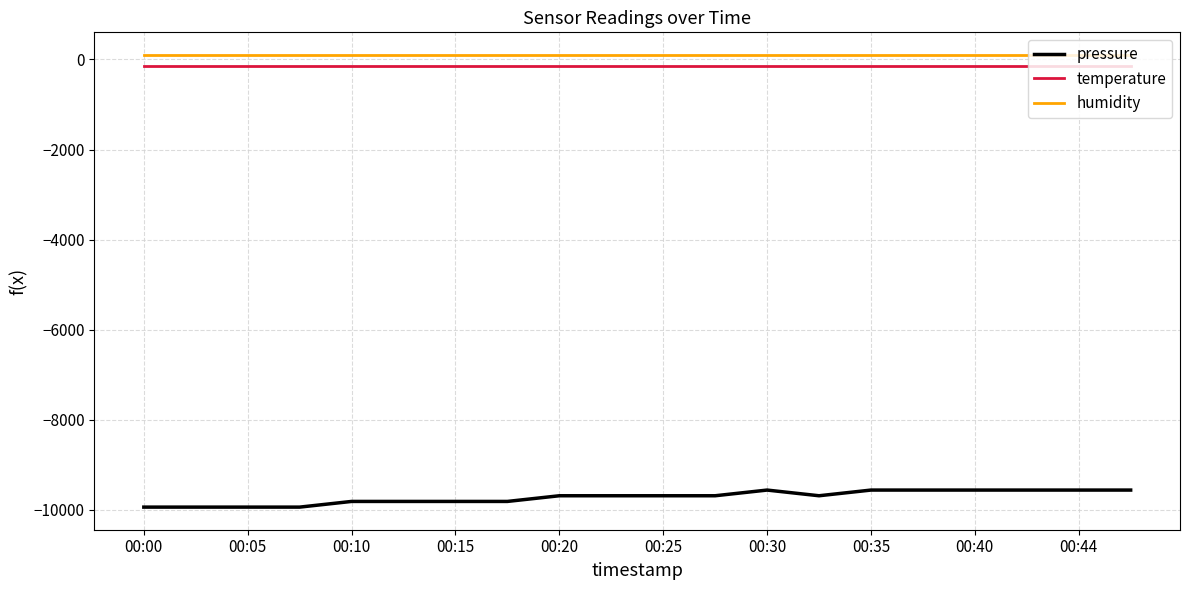

True or false: humidity and pressure intersect in this chart.

False